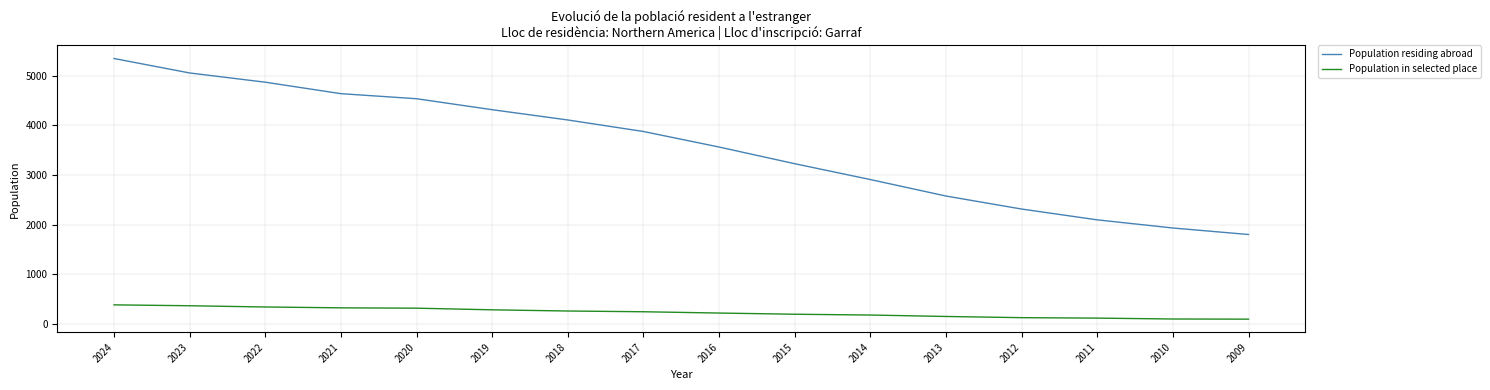

Does the chart display data point markers on the line(s)?

No